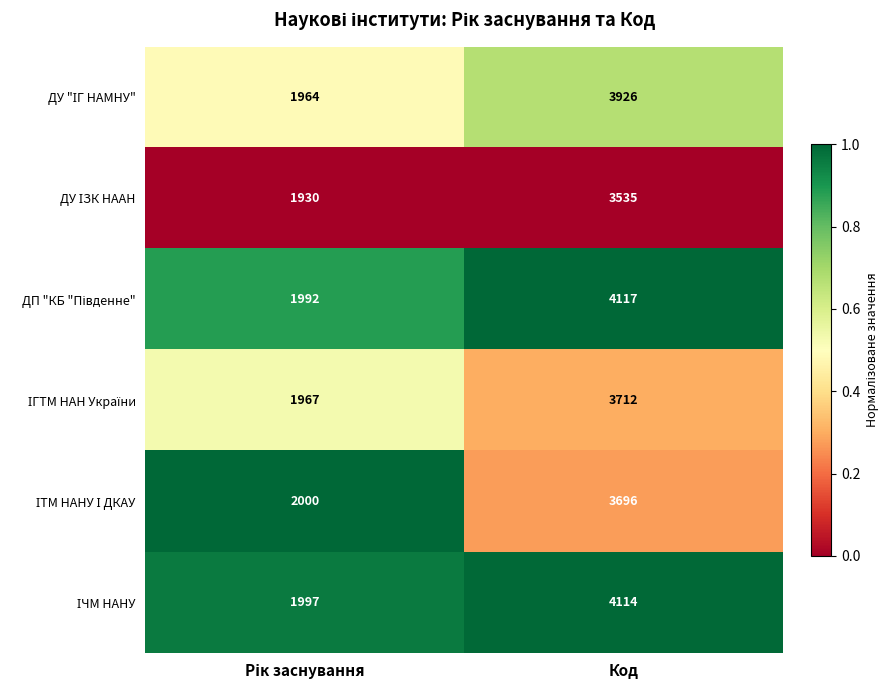

At which category does the chart reach its peak across all series?

Код